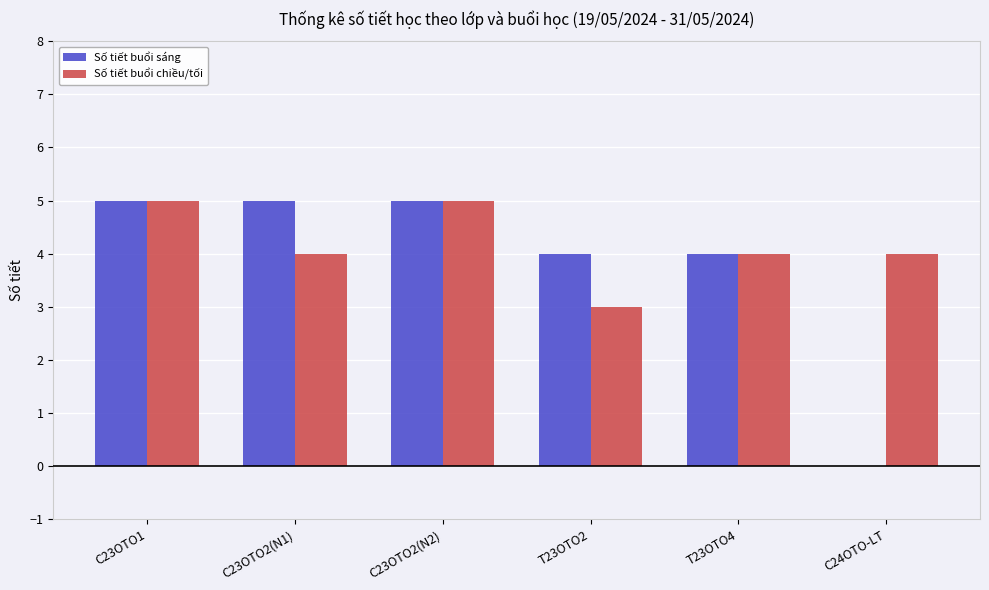

How many categories are shown in the chart?

6